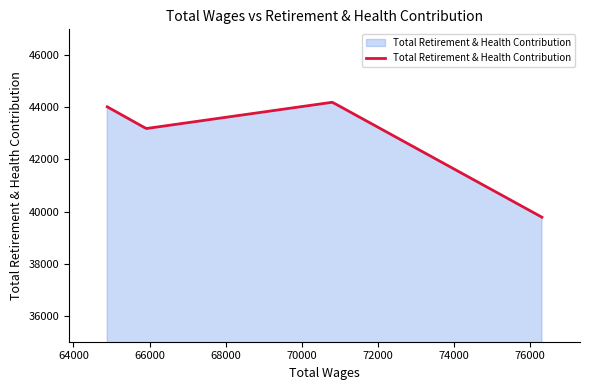

What is the difference between the maximum and minimum values?

4415.0